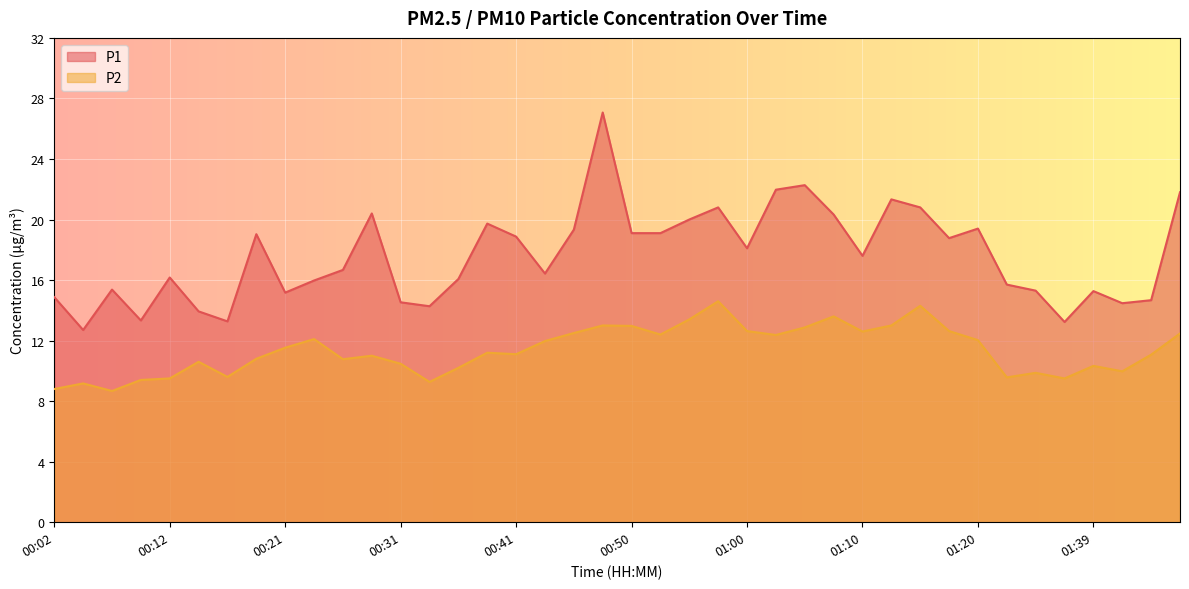

Reading right to left, list all the values displayed in this chart.

P1: 01:46=21.8	01:44=14.7	01:41=14.5	01:39=15.3	01:36=13.2	01:34=15.3	01:31=15.7	01:20=19.4	01:17=18.8	01:15=20.8	01:13=21.3	01:10=17.6	01:08=20.3	01:05=22.3	01:03=22.0	01:00=18.1	00:58=20.8	00:55=20.0	00:53=19.1	00:50=19.1	00:48=27.1	00:45=19.3	00:43=16.4	00:41=18.9	00:38=19.7	00:36=16.1	00:33=14.3	00:31=14.5	00:29=20.4	00:26=16.7	00:24=16.0	00:21=15.2	00:19=19.0	00:16=13.3	00:14=13.9	00:12=16.2	00:09=13.3	00:07=15.4	00:04=12.7	00:02=14.9
P2: 01:46=12.5	01:44=11.1	01:41=10.0	01:39=10.3	01:36=9.5	01:34=9.9	01:31=9.6	01:20=12.0	01:17=12.6	01:15=14.3	01:13=13.0	01:10=12.6	01:08=13.6	01:05=12.9	01:03=12.4	01:00=12.6	00:58=14.6	00:55=13.4	00:53=12.4	00:50=13.0	00:48=13.0	00:45=12.5	00:43=12.0	00:41=11.1	00:38=11.2	00:36=10.2	00:33=9.3	00:31=10.5	00:29=11.0	00:26=10.8	00:24=12.1	00:21=11.5	00:19=10.8	00:16=9.6	00:14=10.6	00:12=9.5	00:09=9.4	00:07=8.7	00:04=9.2	00:02=8.8